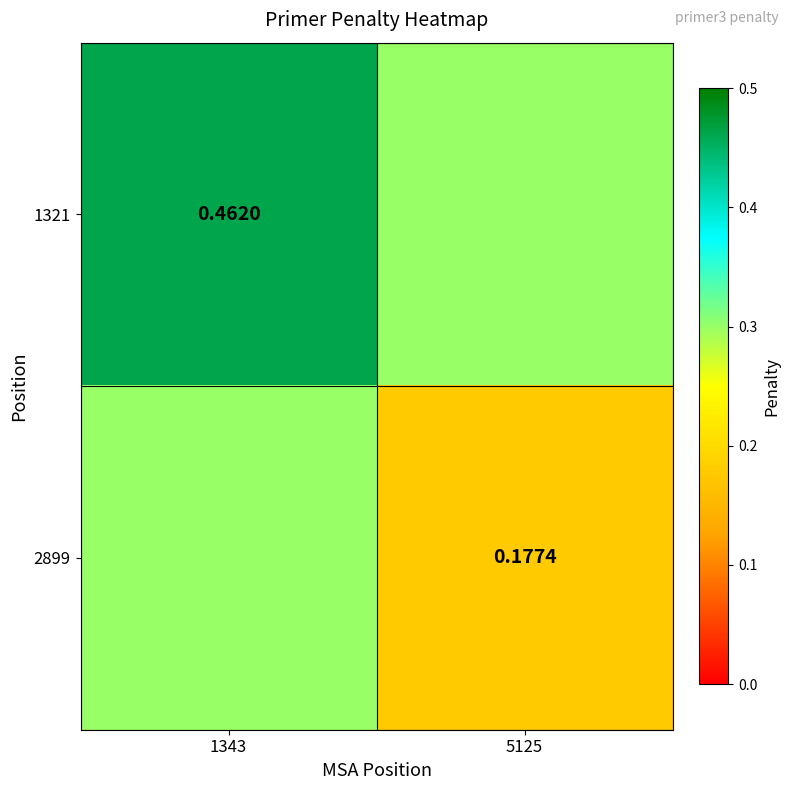

Is the value of 2899 at 5125 greater than the value of 1321 at 1343?

No